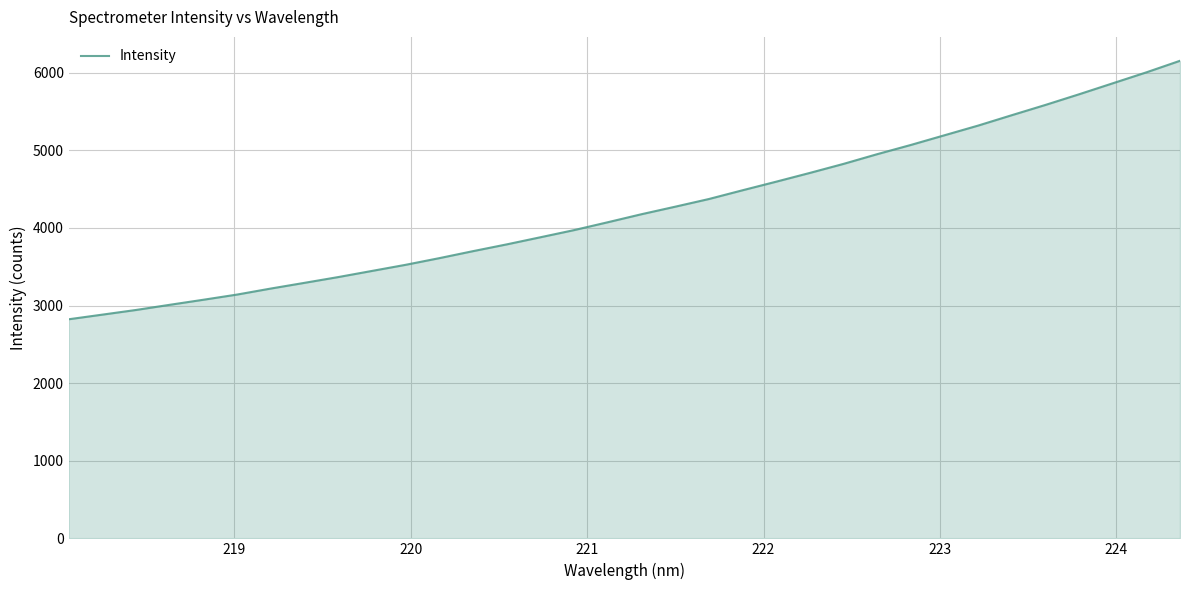

What is the smallest value displayed?

2823.5